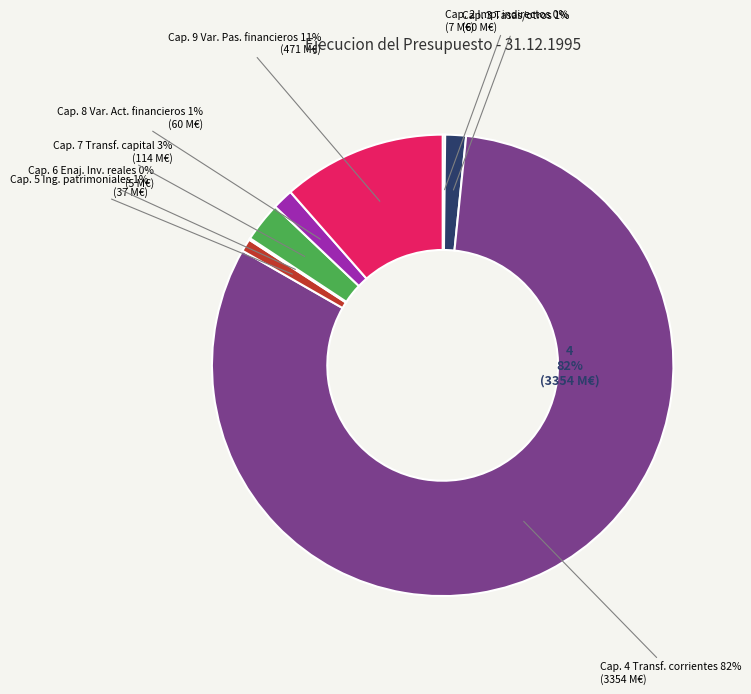

Rank the categories by value from lowest to highest.

Cap. 6 Enaj. Invers. reales, Cap.2 Impuestos indirectos, Cap. 5 Ingresos patrimoniales, Cap. 3 Tasas y otros ingresos, Cap. 8 Var. Activos financieros, Cap. 7 Transferencias de capital, Cap. 9 Var. Pasivos financieros, Cap. 4 Transferencias corrientes